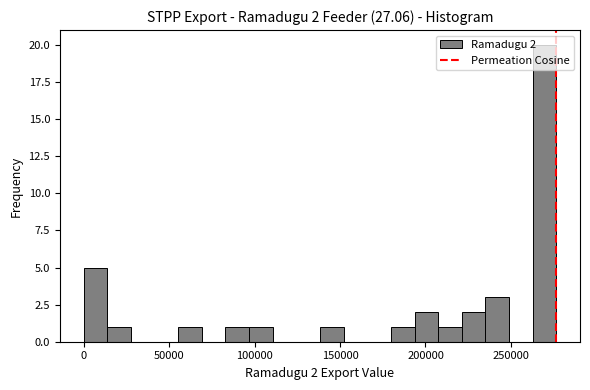

Around what value on the x-axis is the tallest bar? Give the approximate position of its centre, as read against the axis.

270000